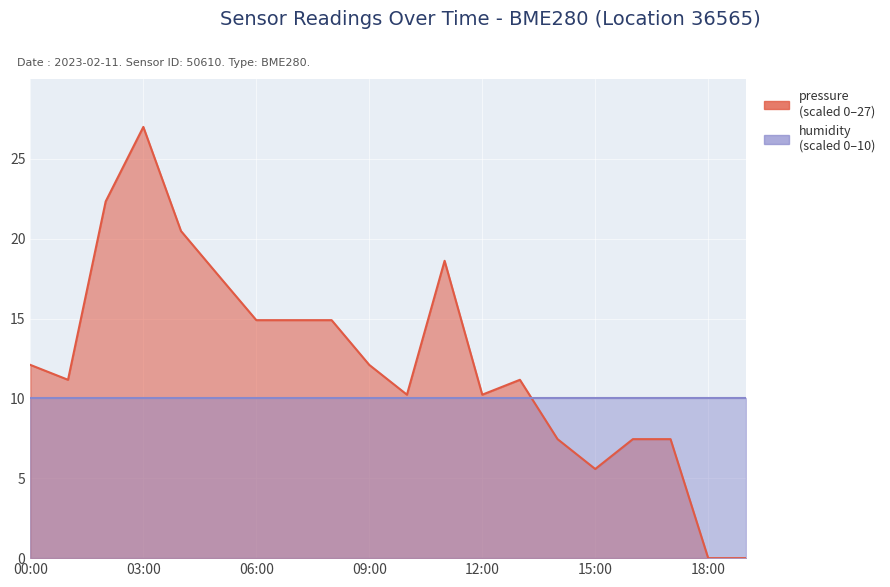

Is it true that the value at 03:00 is 38.9?

False